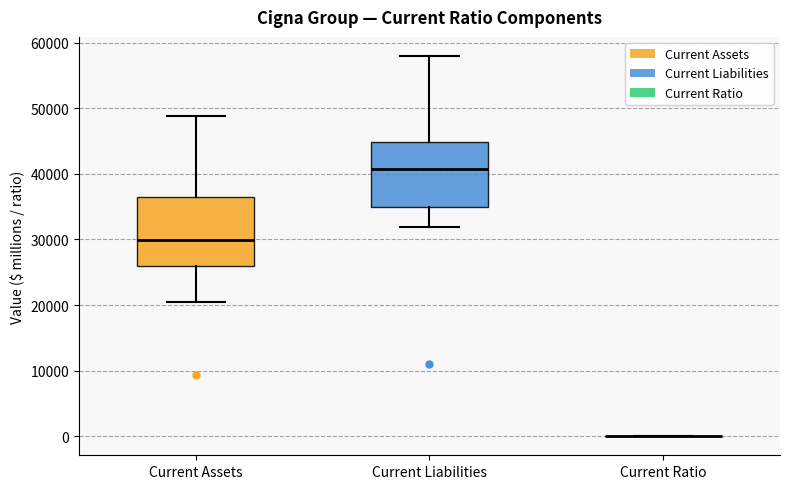

Reading left to right, transcribe this box plot: for each box, give where its median line is, the range the box spans, and where its two whiskers end, as read against the y-axis. The values are not printed on the chart, so give them approximately, as read against the axis.

Current Assets: median 30000, box 26000 to 36000, whiskers 20000 to 49000
Current Liabilities: median 41000, box 35000 to 45000, whiskers 32000 to 58000
Current Ratio: box collapsed to a line at 0, whiskers 0 to 0